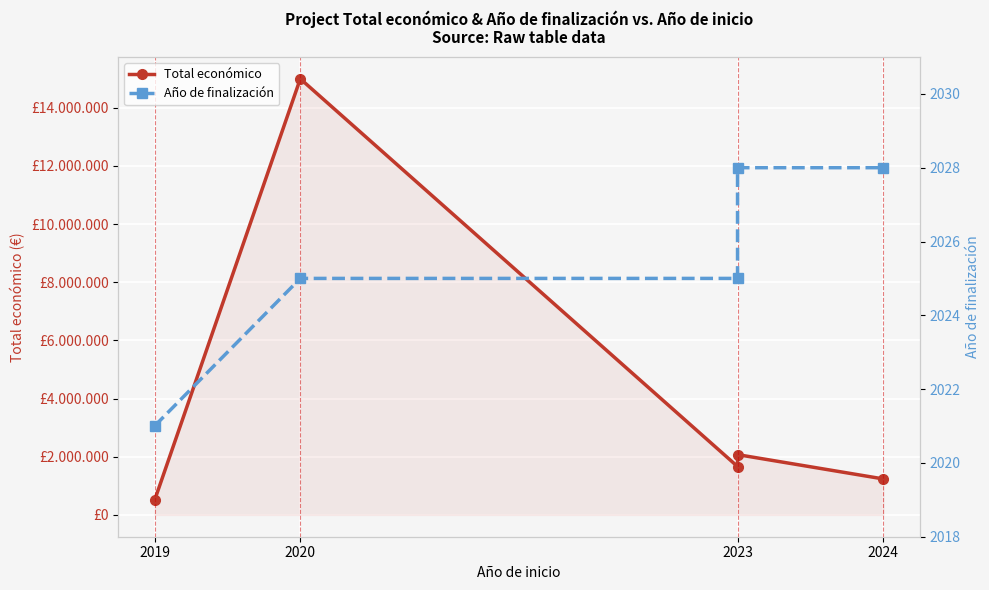

At 2020, list the series in order from smallest to largest.

Año de finalización, Total económico